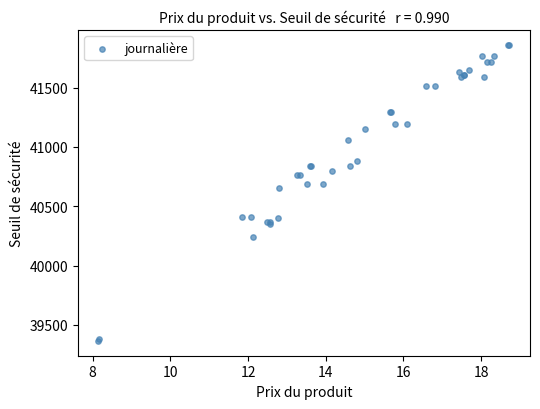

What Y value in the scatter plot is closest to 40613?

40657.3